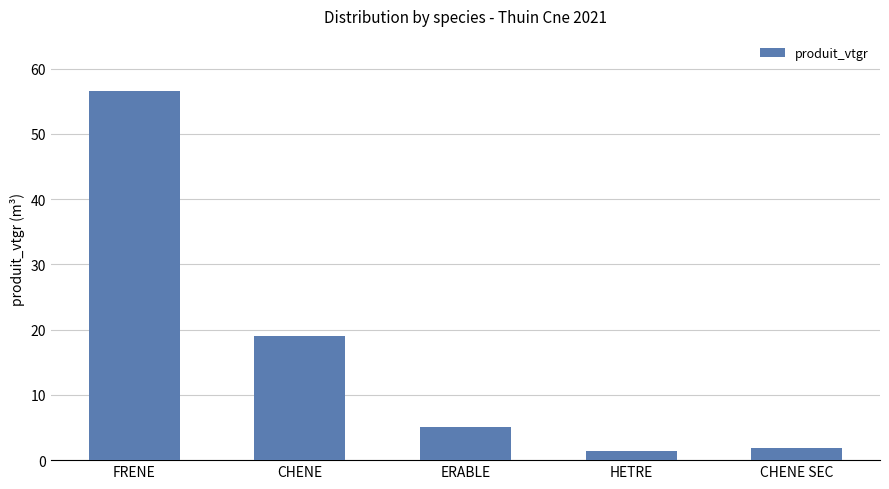

How many bars are there in total?

5